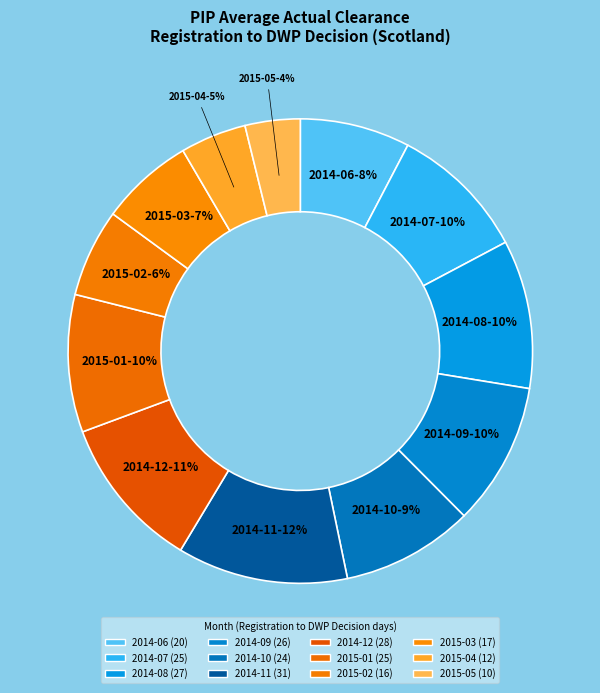

How many slices are in this pie chart?

12